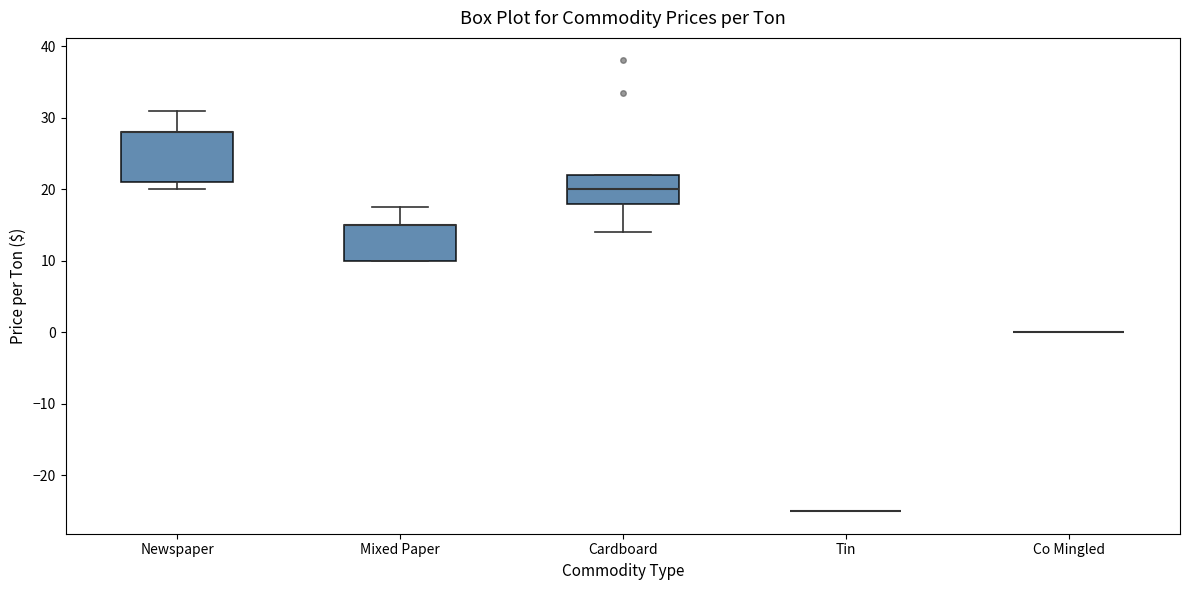

Reading left to right, read every box against the y-axis: the position of its median line, the range the box covers, and the ends of its whiskers. The values are not printed on the chart, so give them approximately, as read against the axis.

Newspaper: median 28 (drawn on the box's upper edge), box 21 to 28, whiskers 20 to 31
Mixed Paper: median 15 (drawn on the box's upper edge), box 10 to 15, whiskers 10 to 18
Cardboard: median 20, box 18 to 22, whiskers 14 to 22
Tin: box collapsed to a line at -25, whiskers -25 to -25
Co Mingled: box collapsed to a line at 0, whiskers 0 to 0